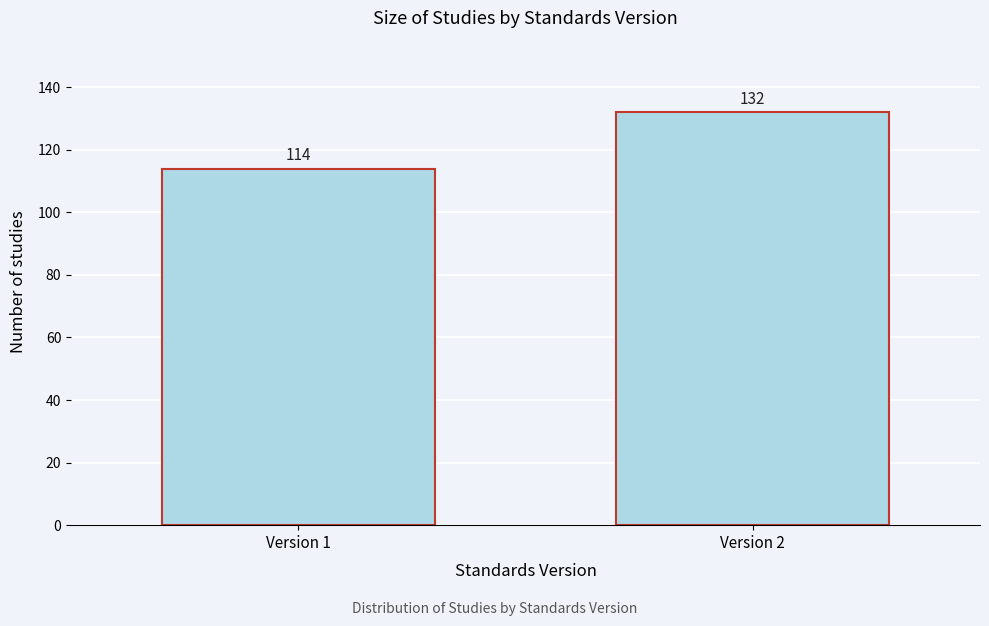

Reading right to left, what are all the values shown in this chart?

Version 2=132	Version 1=114